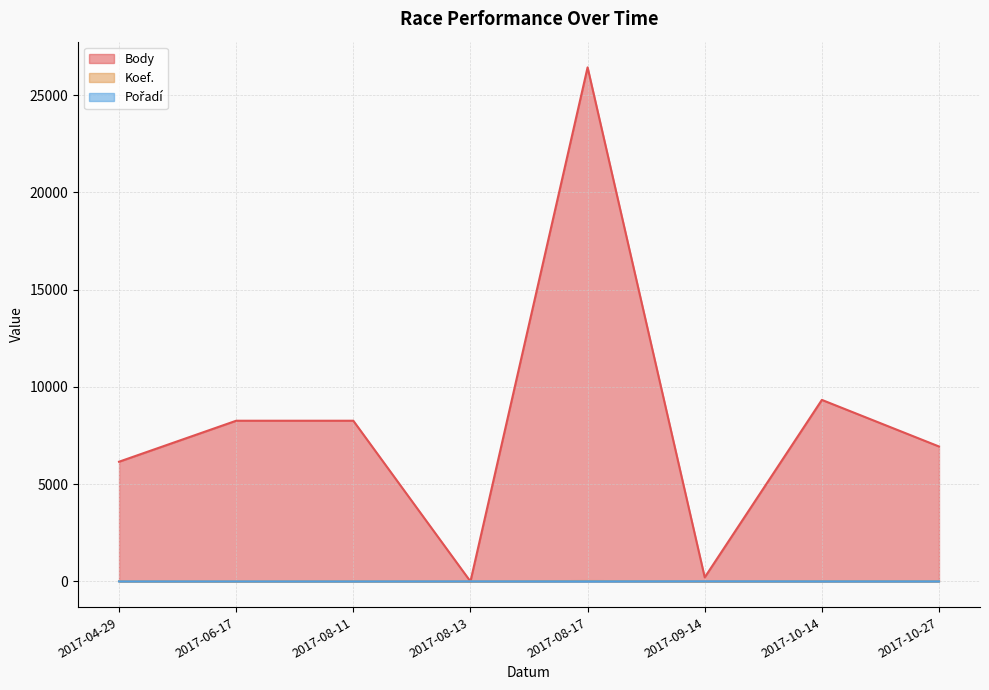

Is it true that Pořadí equals 6 at 2017-08-13?

False